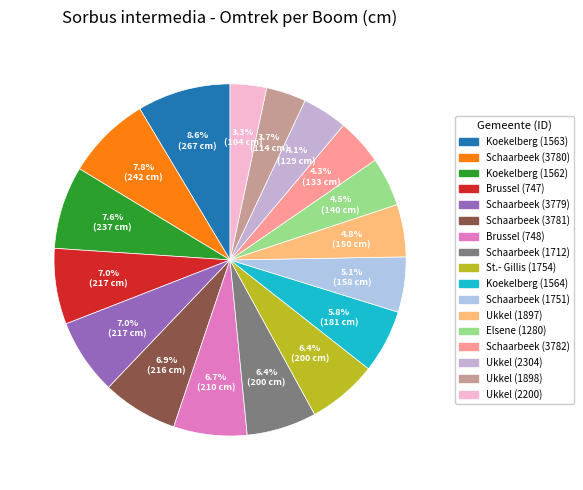

Which slice is the largest?

Koekelberg (1563)